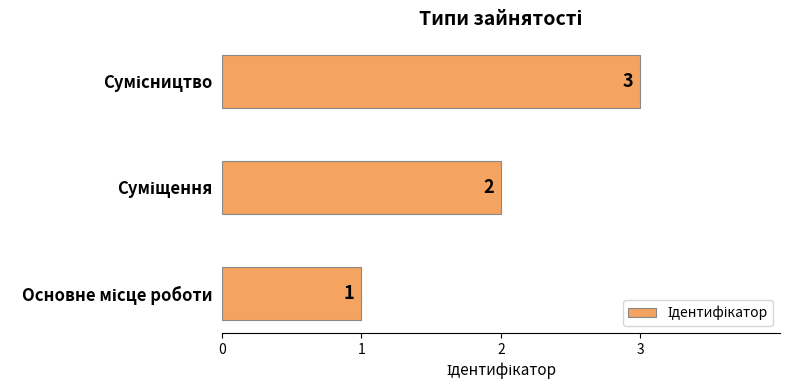

What is the sum of all values?

6